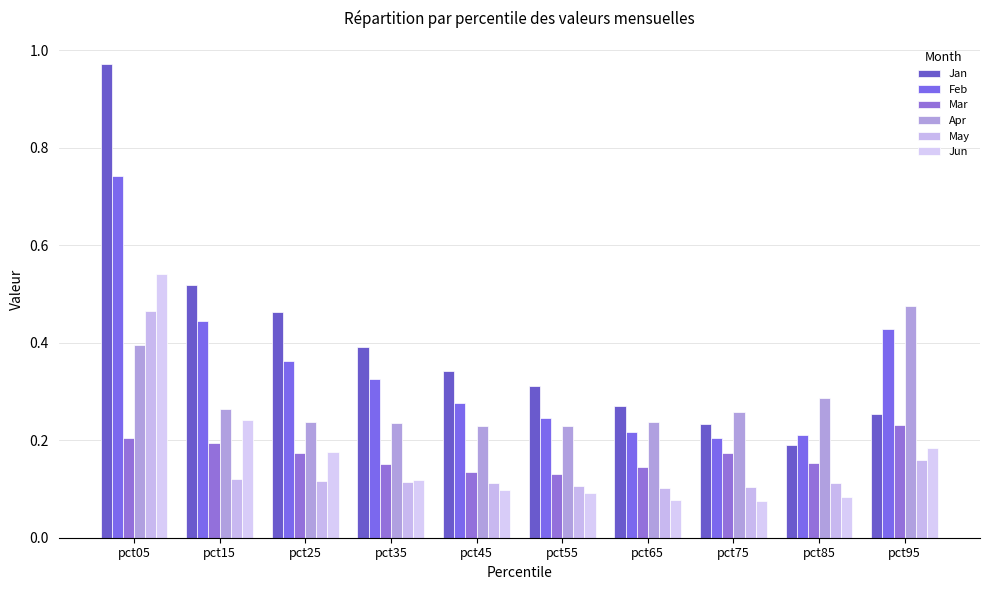

What is the spread (max minus min) of values at pct25?

0.3